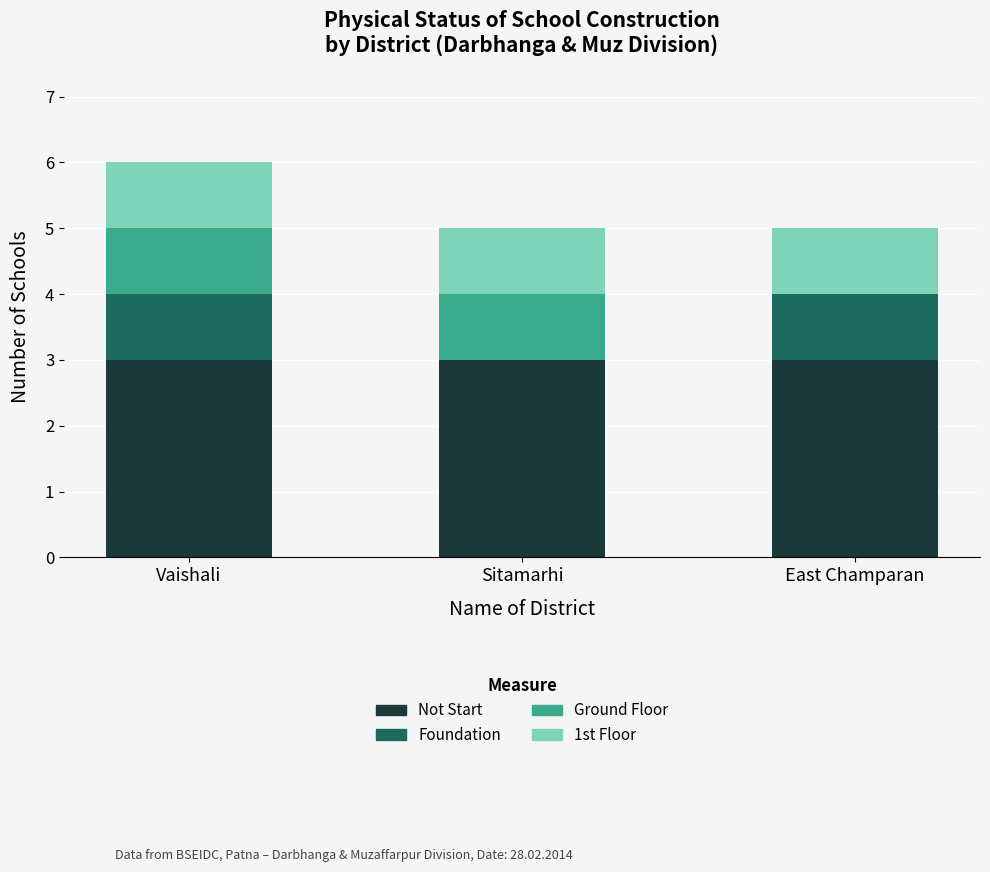

What are all the series names shown in the legend?

Not Start, Foundation, Ground Floor, 1st Floor